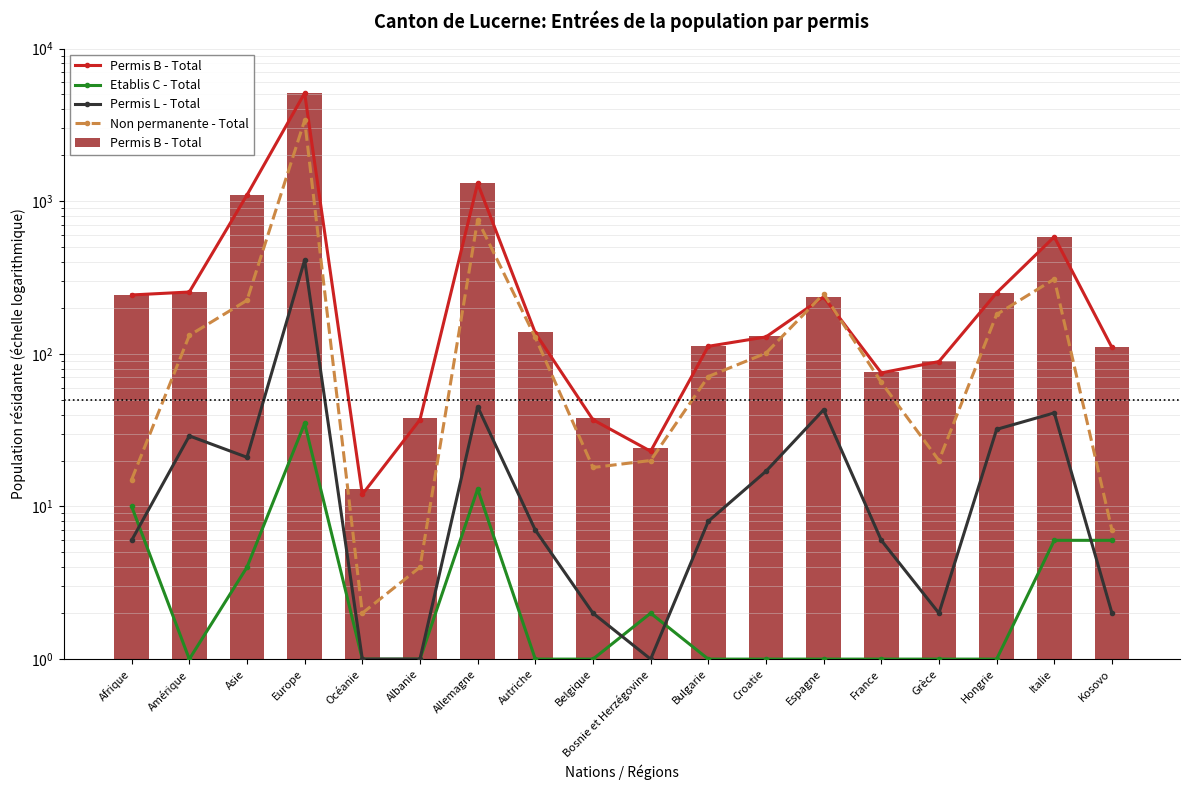

Reading left to right, what are all the values shown in this chart?

Permis B - Total: Afrique=243	Amérique=254	Asie=1097	Europe=5104	Océanie=12	Albanie=37	Allemagne=1309	Autriche=137	Belgique=37	Bosnie et Herzégovine=23	Bulgarie=112	Croatie=129	Espagne=236	France=75	Grèce=89	Hongrie=251	Italie=584	Kosovo=110
Etablis C - Total: Afrique=10	Amérique=1	Asie=4	Europe=35	Océanie=1	Albanie=1	Allemagne=13	Autriche=1	Belgique=1	Bosnie et Herzégovine=2	Bulgarie=1	Croatie=1	Espagne=1	France=1	Grèce=1	Hongrie=1	Italie=6	Kosovo=6
Permis L - Total: Afrique=6	Amérique=29	Asie=21	Europe=411	Océanie=1	Albanie=1	Allemagne=45	Autriche=7	Belgique=2	Bosnie et Herzégovine=1	Bulgarie=8	Croatie=17	Espagne=43	France=6	Grèce=2	Hongrie=32	Italie=41	Kosovo=2
Non permanente - Total: Afrique=15	Amérique=132	Asie=224	Europe=3384	Océanie=2	Albanie=4	Allemagne=754	Autriche=128	Belgique=18	Bosnie et Herzégovine=20	Bulgarie=71	Croatie=101	Espagne=247	France=65	Grèce=20	Hongrie=181	Italie=309	Kosovo=7